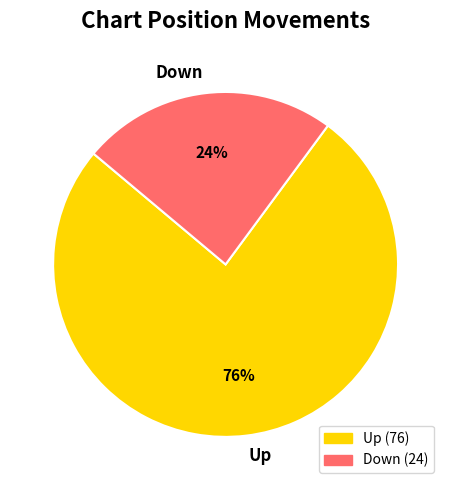

What is the ratio of the value at Down to the value at Up?

0.3